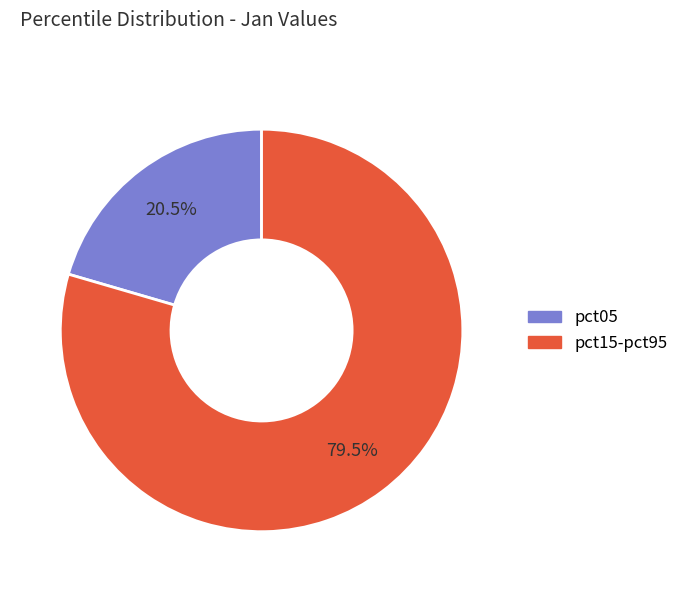

Is there any slice that represents more than half of the pie?

Yes